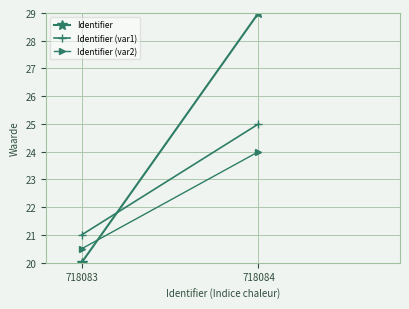

The value of Identifier (var1) at 718084 is 12.8. True or false?

False